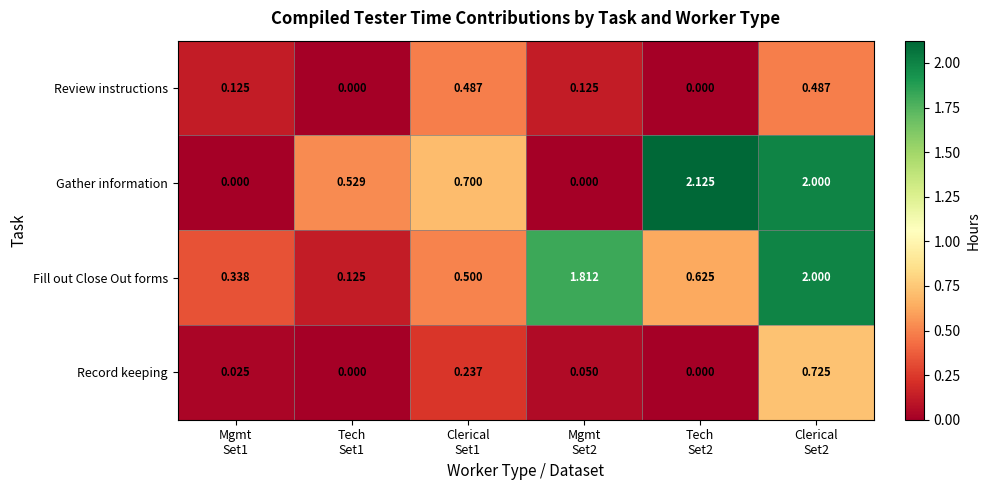

Which series has the largest total across all categories?

Fill out Close Out forms